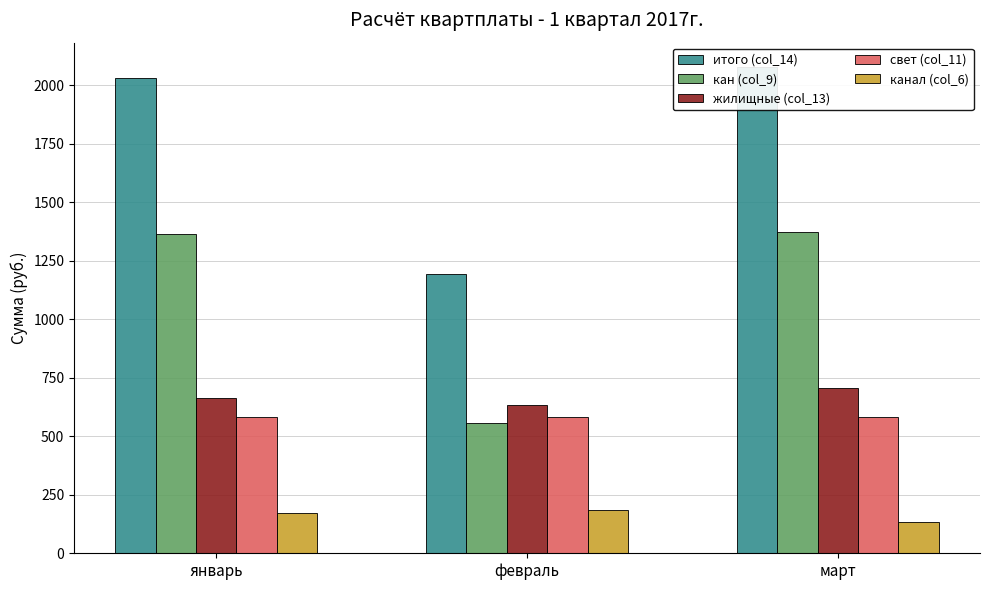

Which series has the largest range (max minus min)?

итого (col_14)